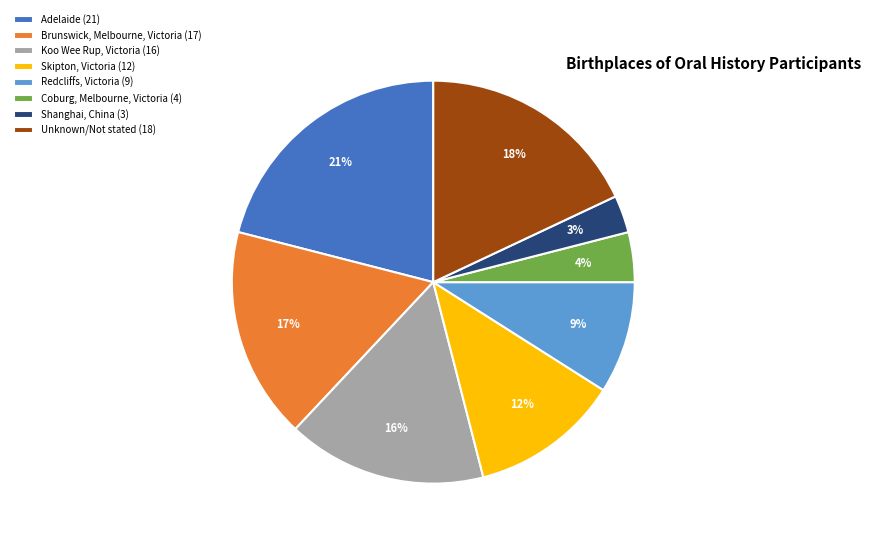

Is it true that Redcliffs, Victoria is 1% of the pie?

False